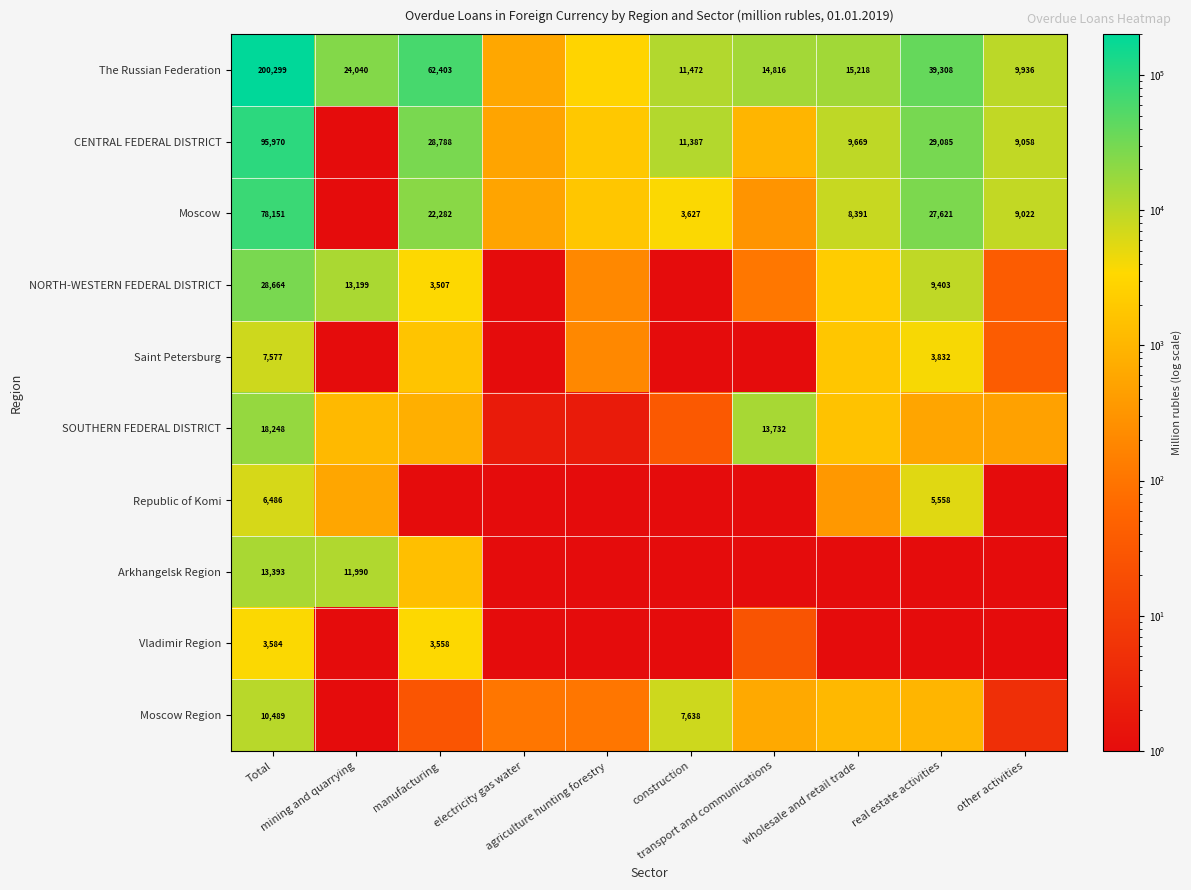

List the series in order of their peak value, lowest first.

Vladimir Region, Republic of Komi, Saint Petersburg, Moscow Region, Arkhangelsk Region, SOUTHERN FEDERAL DISTRICT, NORTH-WESTERN FEDERAL DISTRICT, Moscow, CENTRAL FEDERAL DISTRICT, The Russian Federation